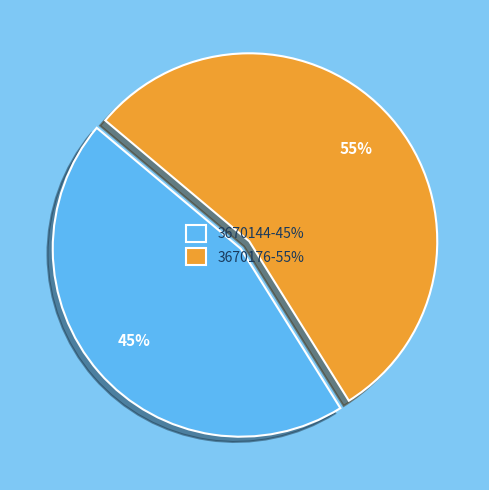

What is the smallest slice in the pie chart?

3670144